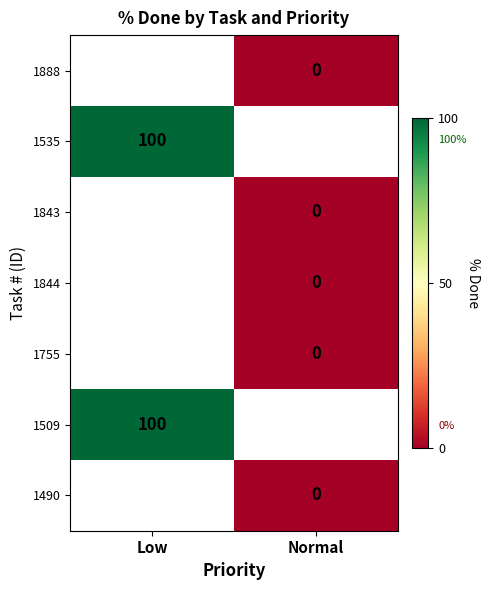

Is it true that 1535 equals 25 at Low?

False